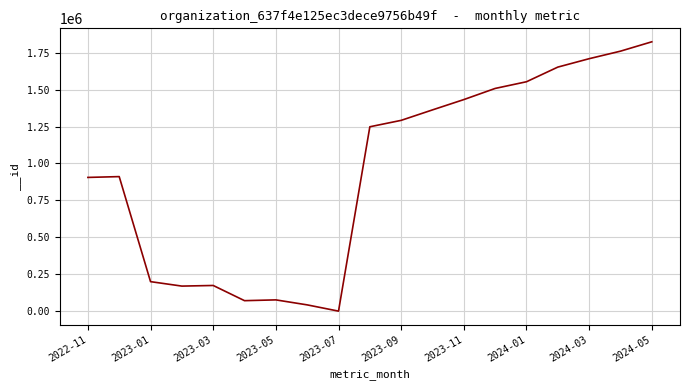

What is the maximum value shown in the chart?

1823815